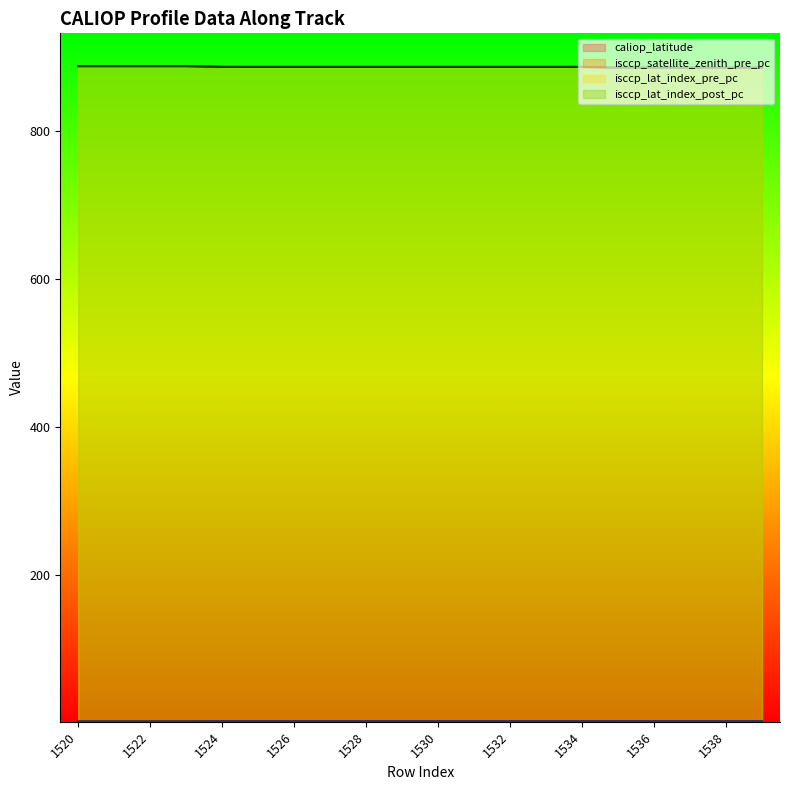

True or false: caliop_latitude and isccp_satellite_zenith_pre_pc intersect in this chart.

False